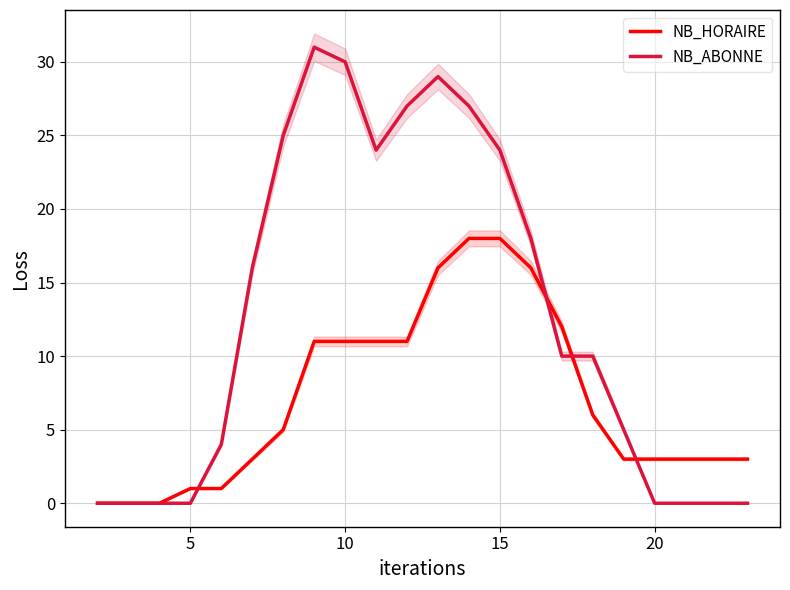

What is the highest value of the NB_HORAIRE series?

18